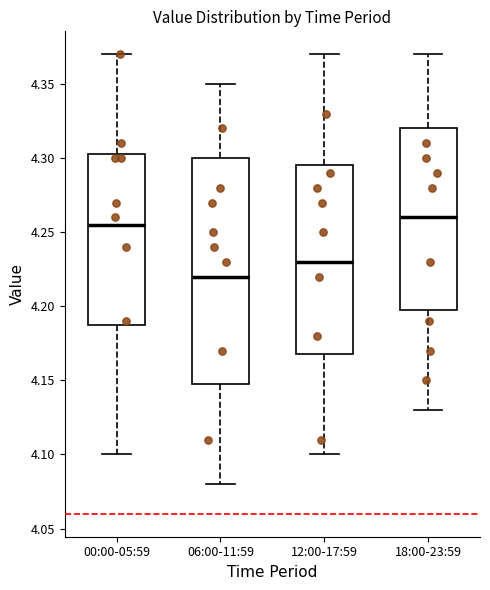

Reading left to right, read every box against the y-axis: the position of its median line, the range the box covers, and the ends of its whiskers. The values are not printed on the chart, so give them approximately, as read against the axis.

00:00-05:59: median 4.255, box 4.190 to 4.305, whiskers 4.100 to 4.370
06:00-11:59: median 4.220, box 4.150 to 4.300, whiskers 4.080 to 4.350
12:00-17:59: median 4.230, box 4.170 to 4.295, whiskers 4.100 to 4.370
18:00-23:59: median 4.260, box 4.200 to 4.320, whiskers 4.130 to 4.370